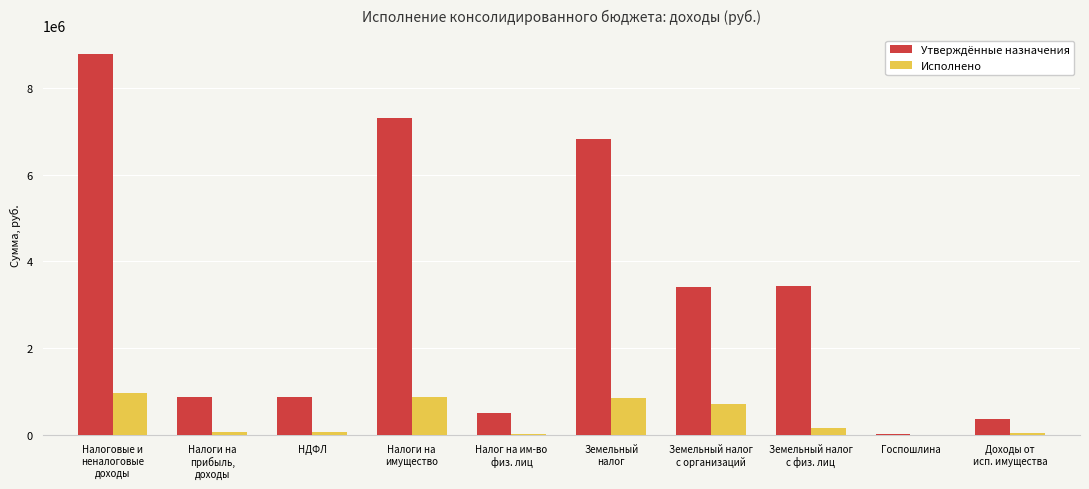

Which series has the largest total across all categories?

Утверждённые назначения